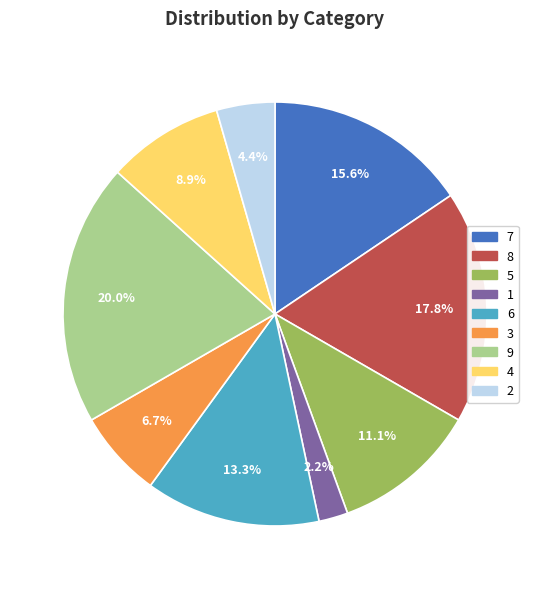

Is it true that 7 is 16% of the pie?

True